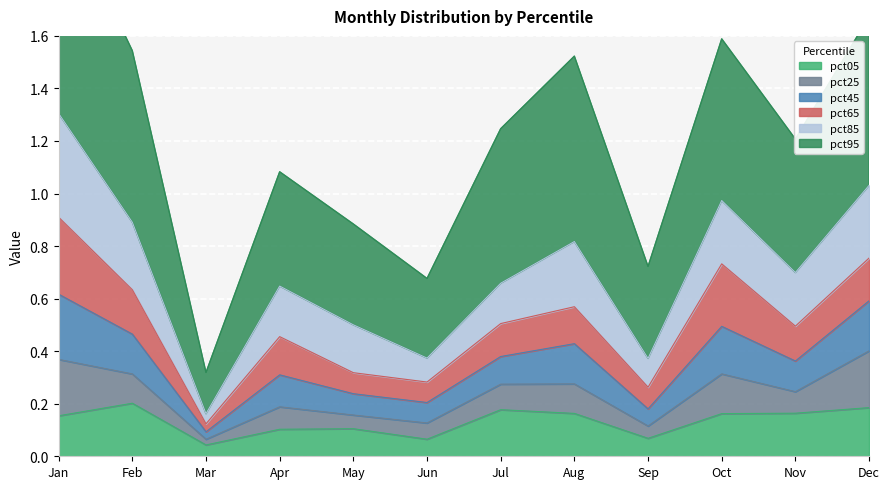

What is the difference between the highest and lowest values at Sep?

0.7